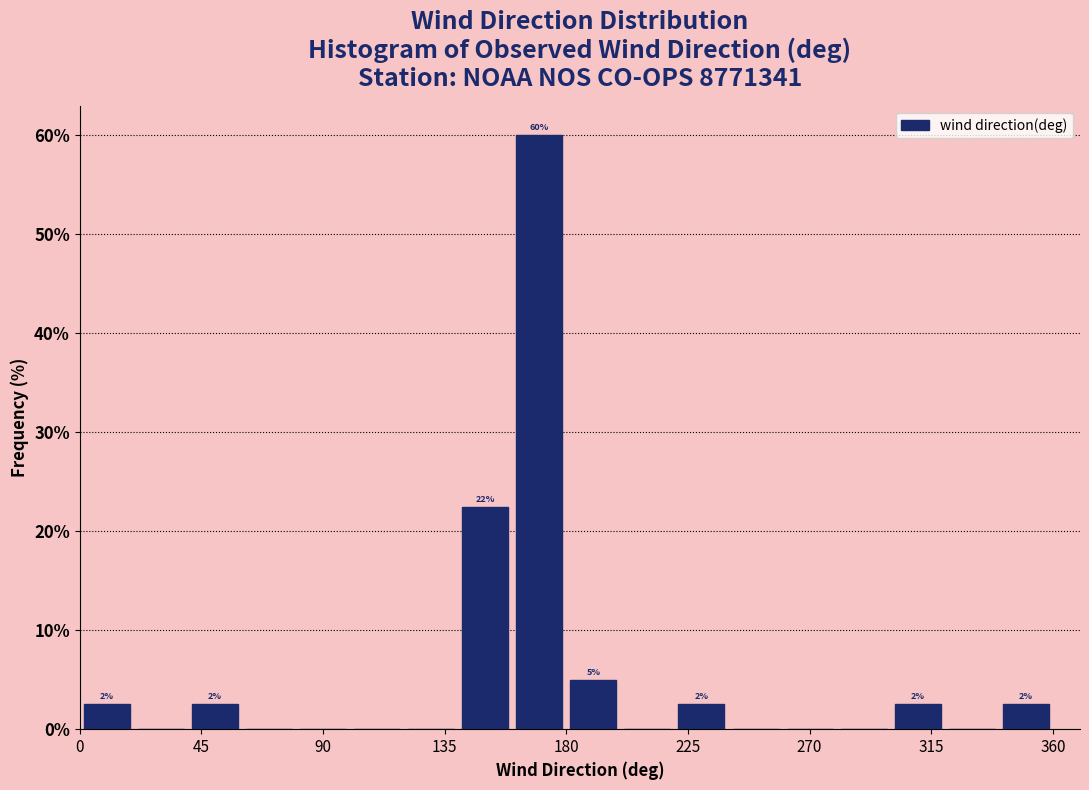

Over which range of the x-axis is the bar tallest?

160 to 180